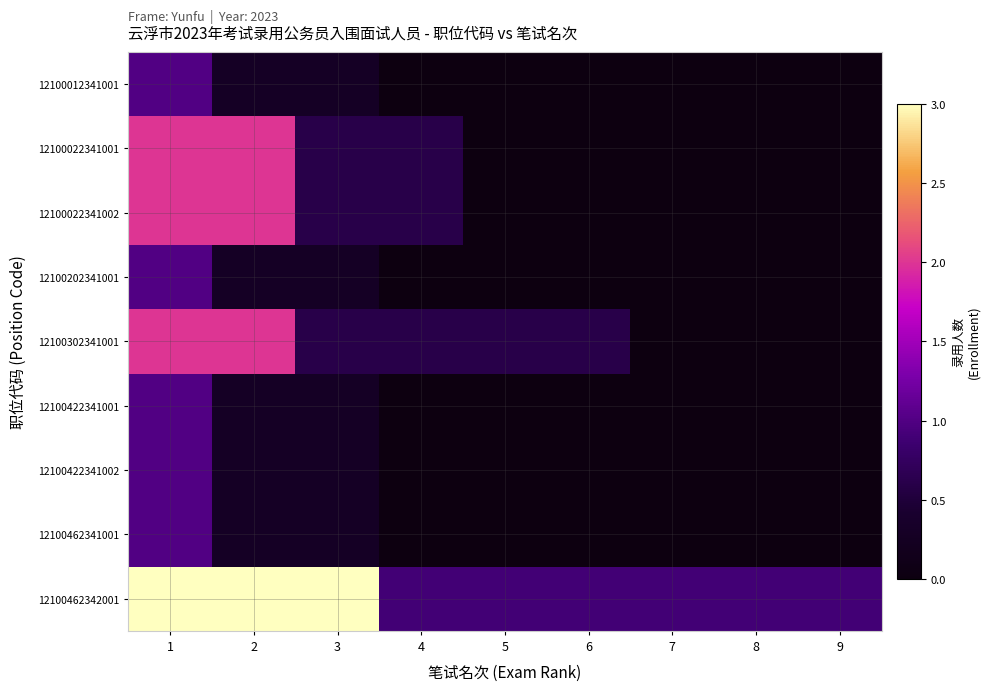

List the series in order of their peak value, lowest first.

12100012341001, 12100202341001, 12100422341001, 12100422341002, 12100462341001, 12100022341001, 12100022341002, 12100302341001, 12100462342001